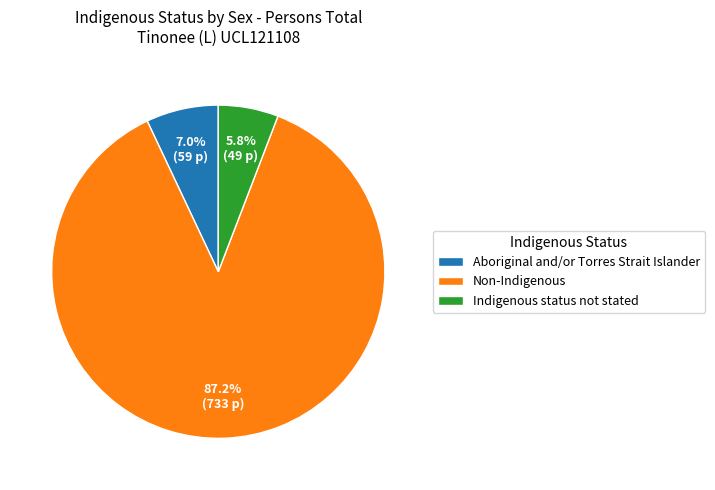

What is the total percentage of Indigenous status not stated and Non-Indigenous?

93.0%